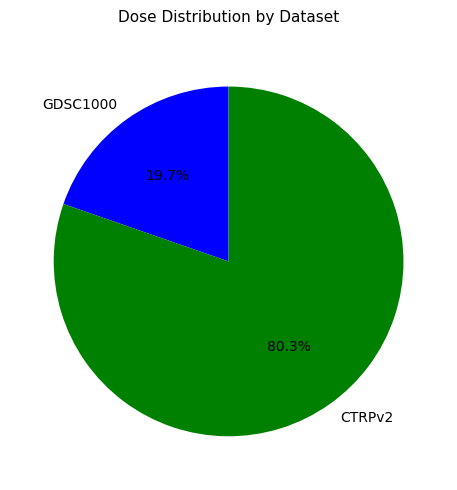

Between GDSC1000 and CTRPv2, which is larger?

CTRPv2